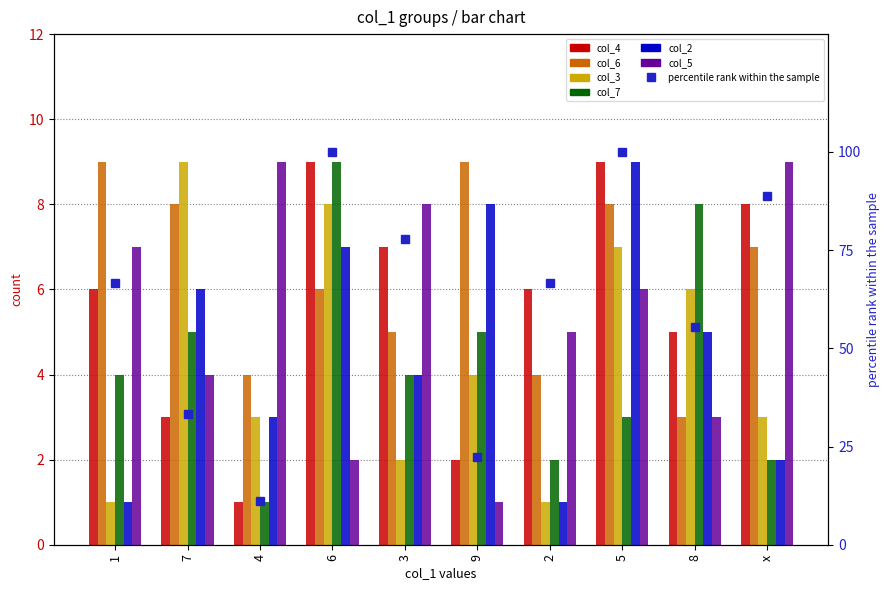

What is the difference between the highest and lowest values at 3?

6